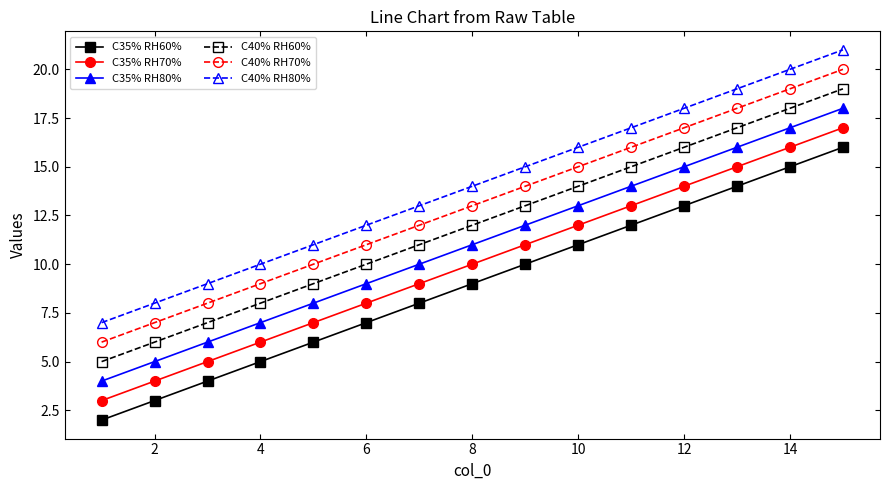

What is the average value of the C40% RH60% series?

12